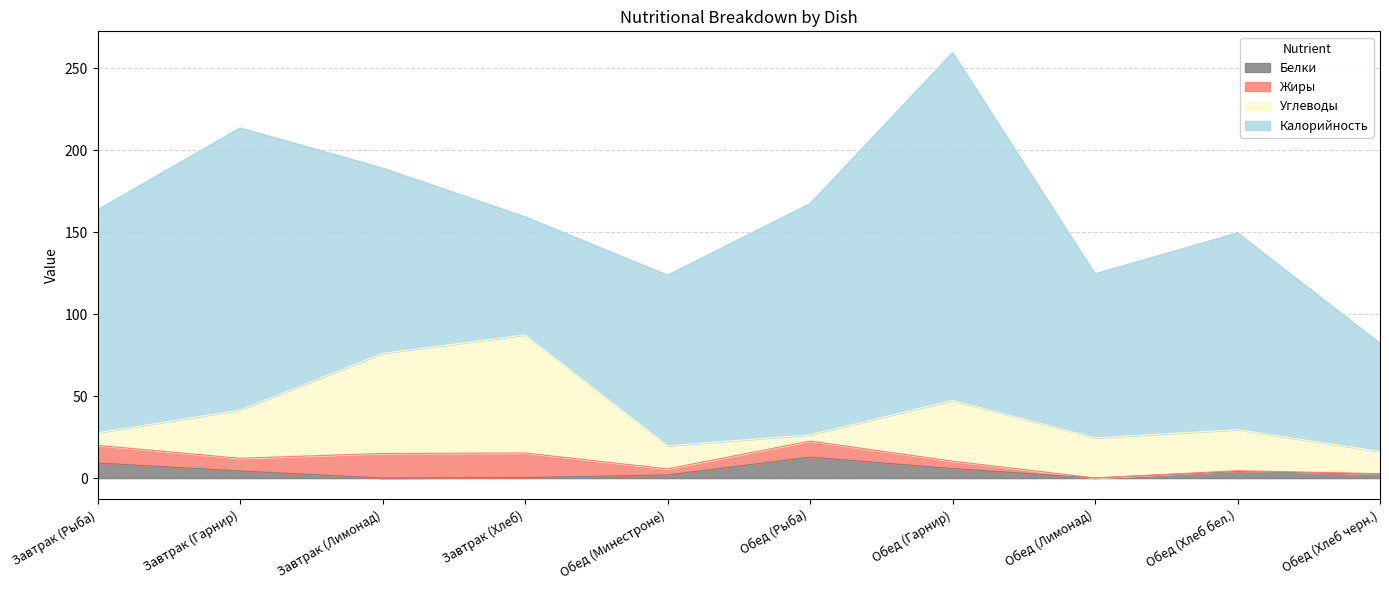

What are all the series names shown in the legend?

Белки, Жиры, Углеводы, Калорийность